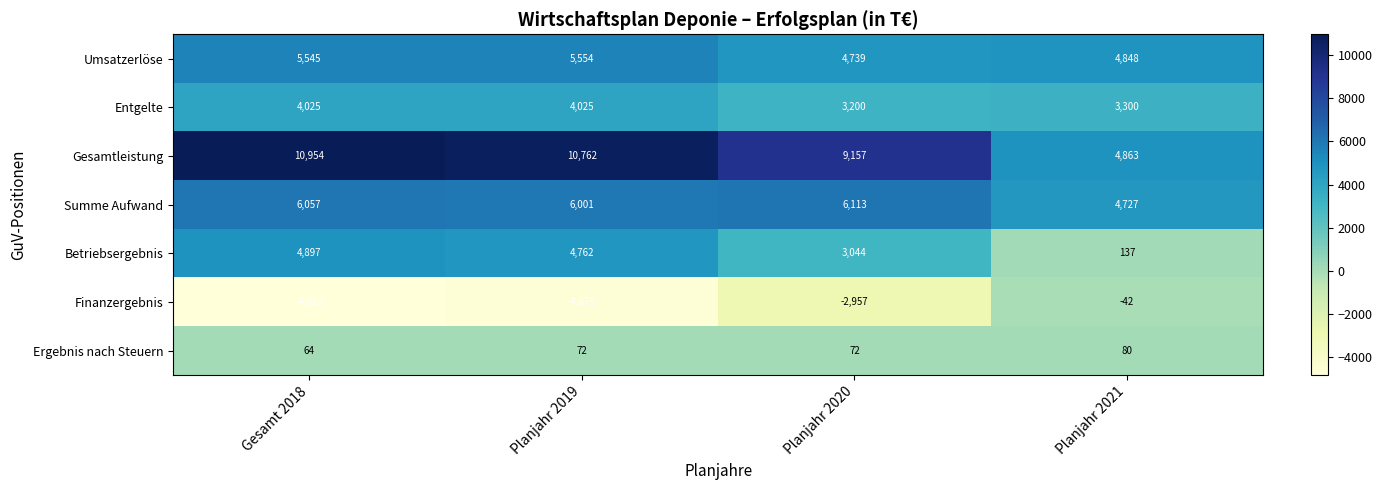

What is the approximate value of Betriebsergebnis at Gesamt 2018, to the nearest 50?

4900